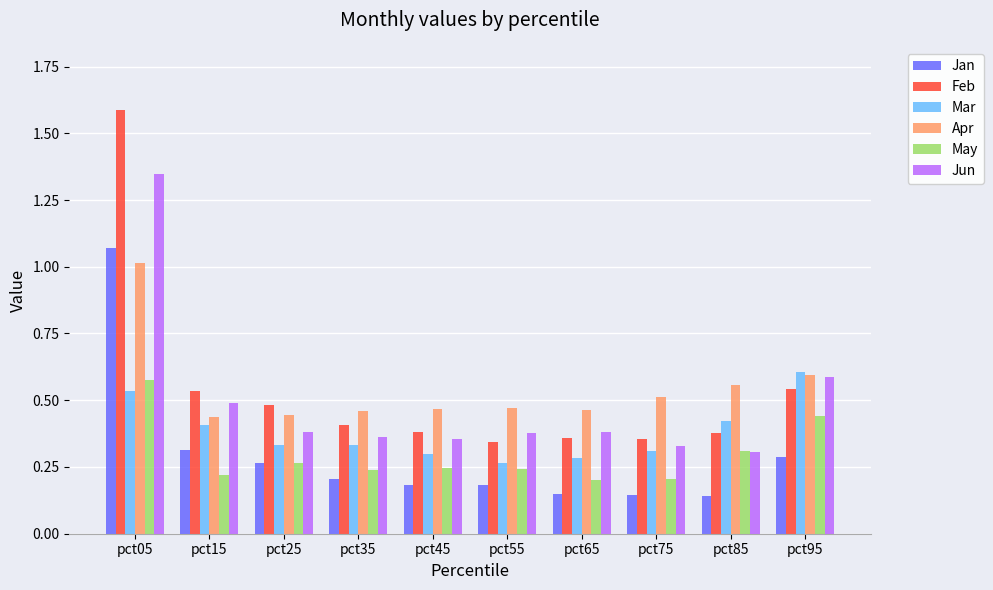

Is the value of Jan at pct65 greater than the value of Jun at pct15?

No